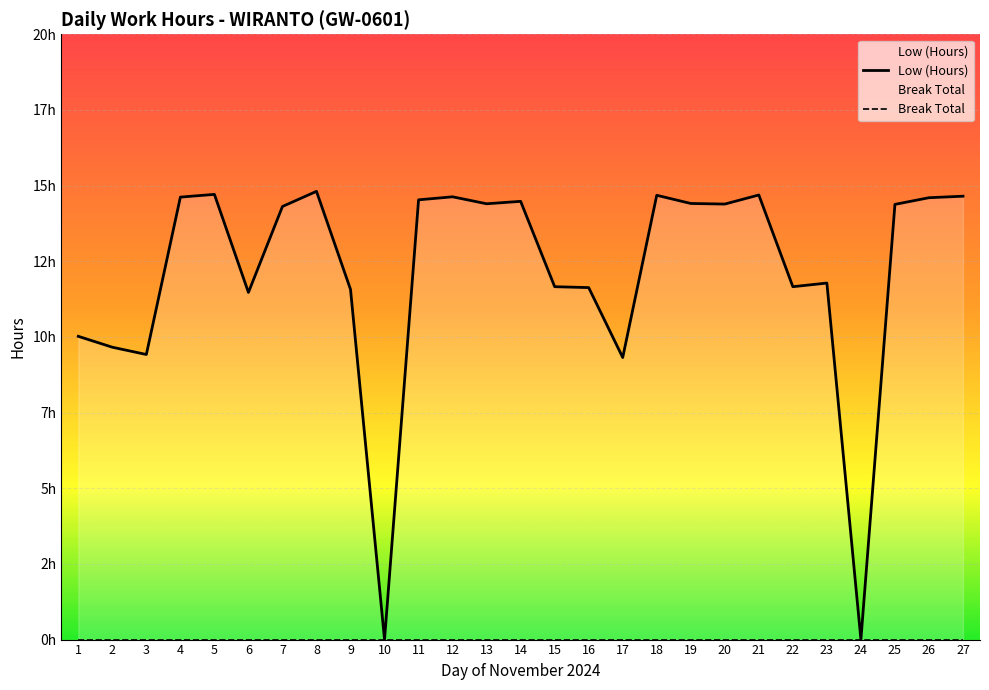

Where is the first local minimum for Low (Hours)?

3